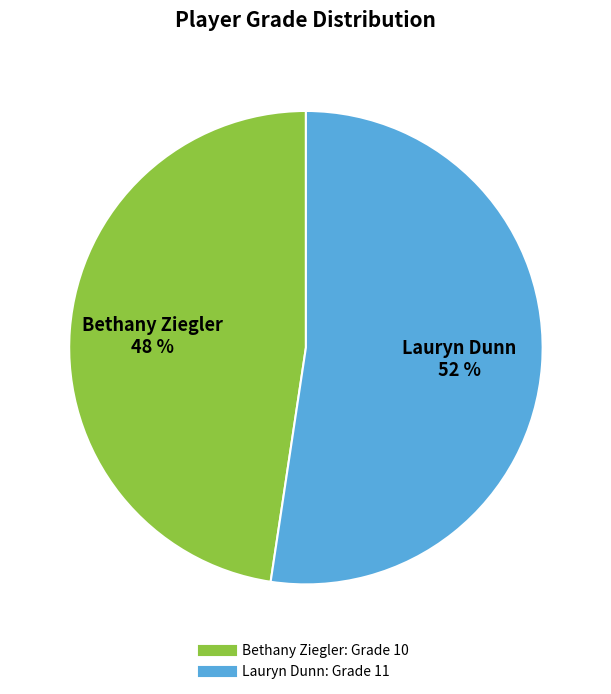

Does Bethany Ziegler account for over 50% of the chart?

No